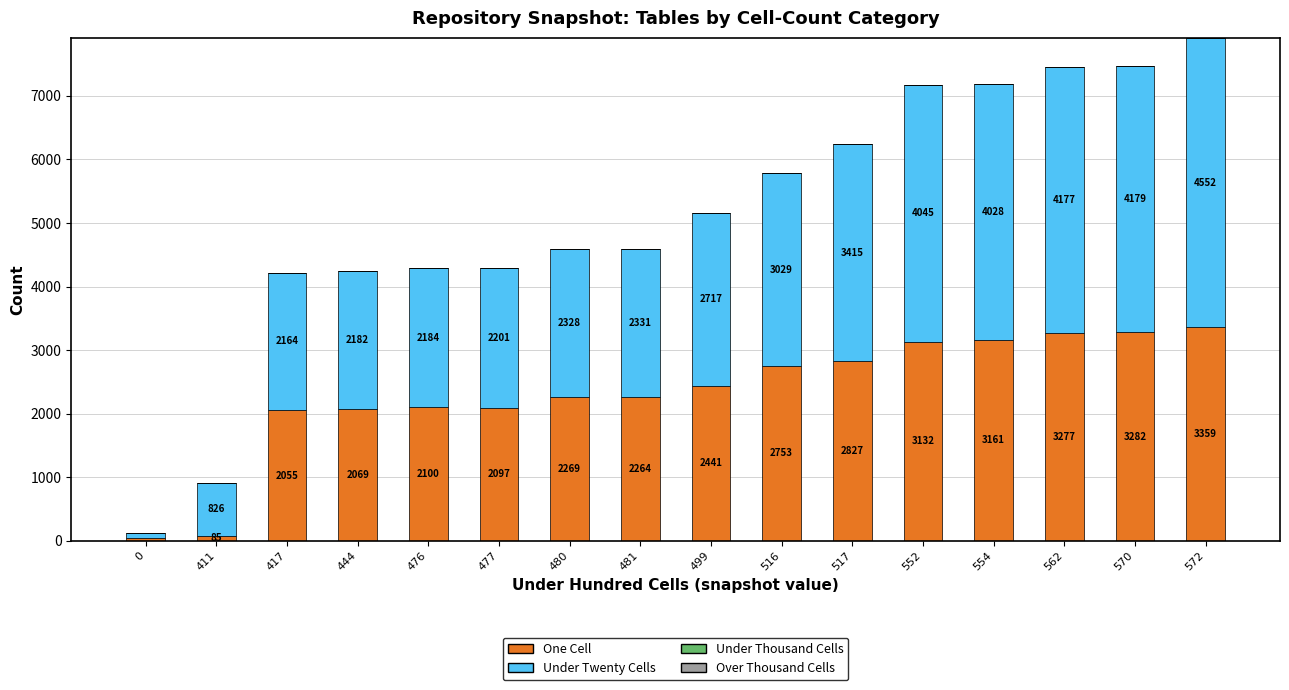

Reading left to right, what are the values for One Cell?

52	85	2055	2069	2100	2097	2269	2264	2441	2753	2827	3132	3161	3277	3282	3359